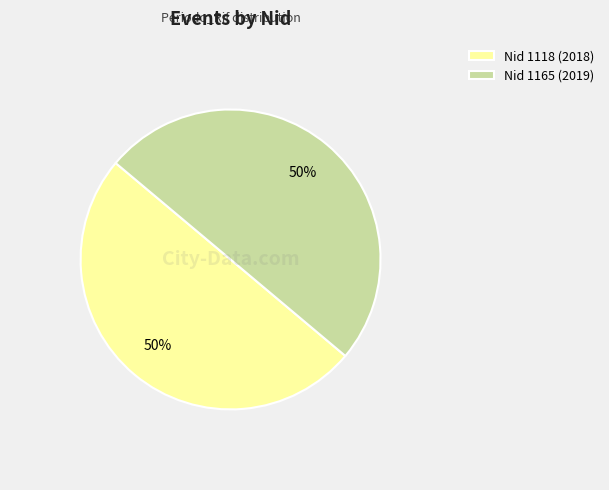

What percentage is the Nid 1165 (2019) slice, to the nearest percent?

50%